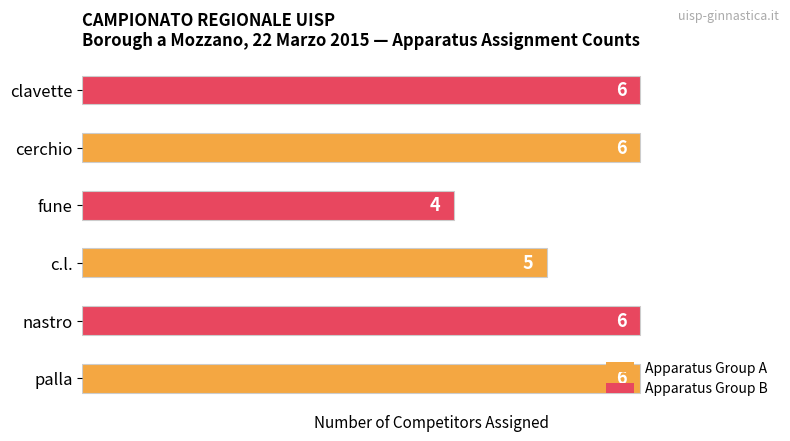

What is the sum of all values?

33